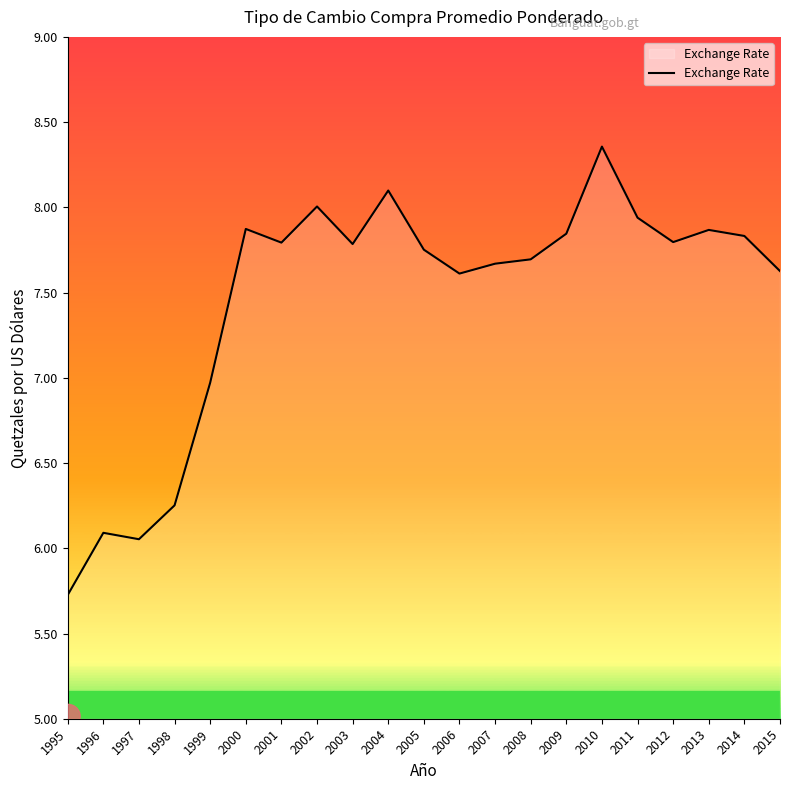

What is the minimum value shown in the chart?

5.7